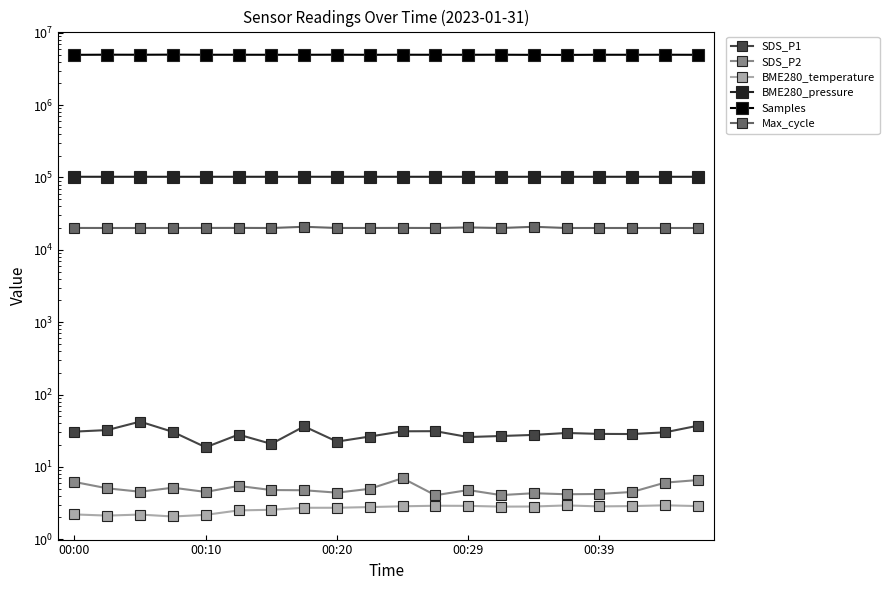

True or false: Max_cycle and SDS_P2 intersect in this chart.

False